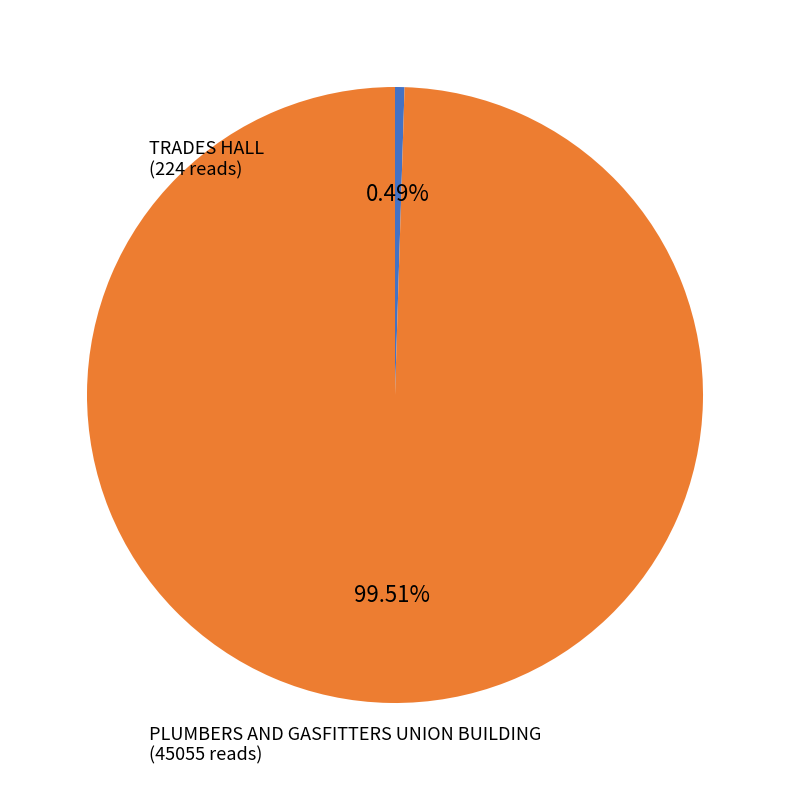

What percentage is NOT represented by TRADES HALL?

99.5%